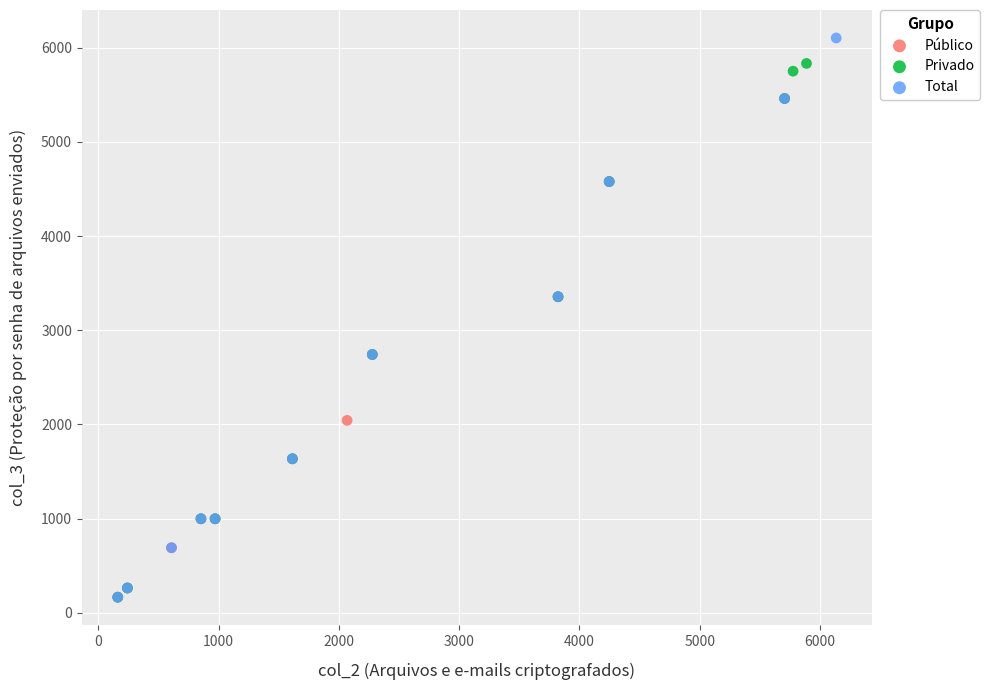

Which series reaches the maximum Y coordinate?

Total